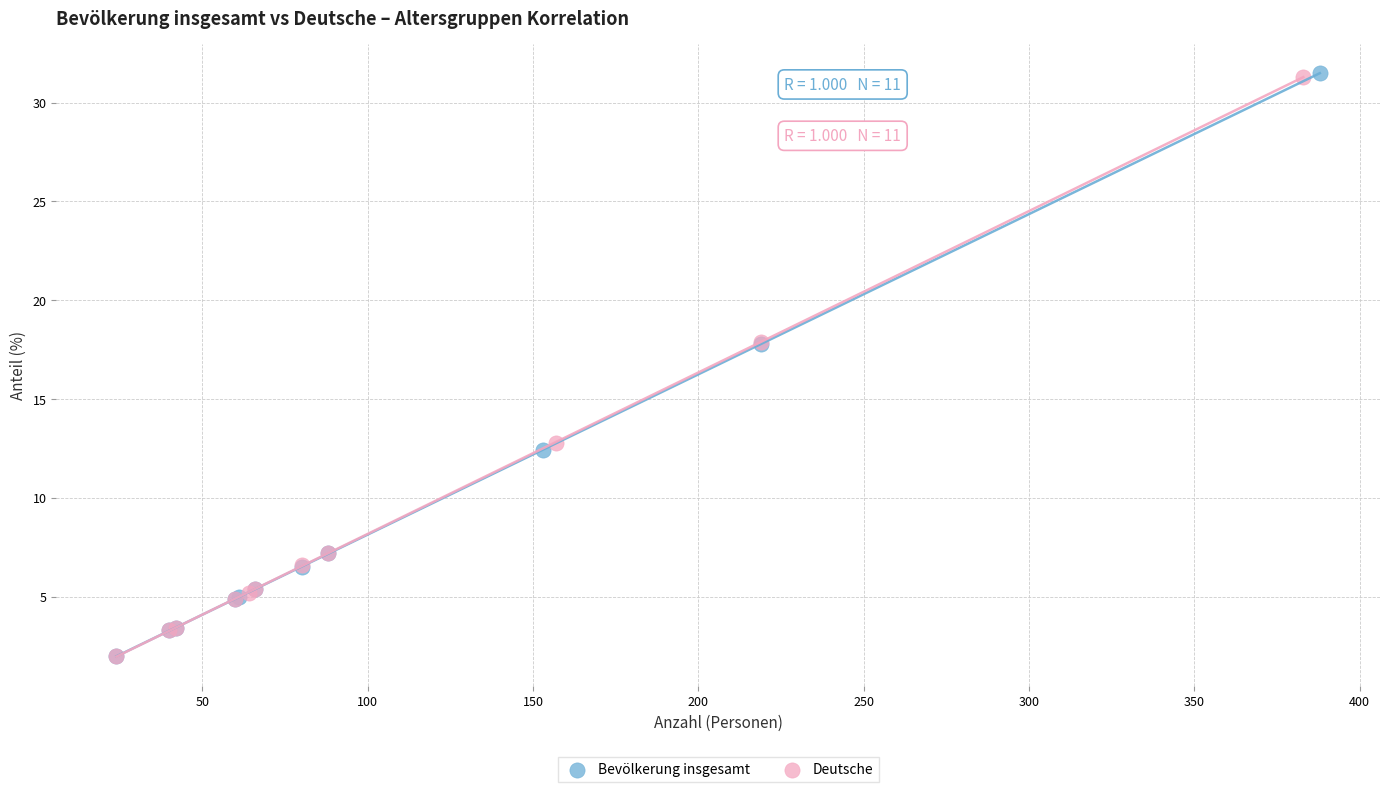

What are all the series names shown in the legend?

Bevölkerung insgesamt, Deutsche